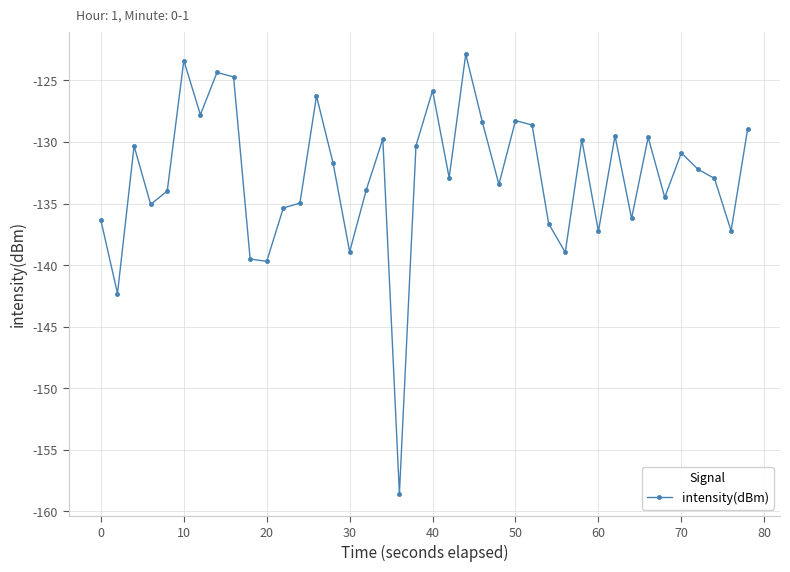

What is the greatest value displayed?

-122.9